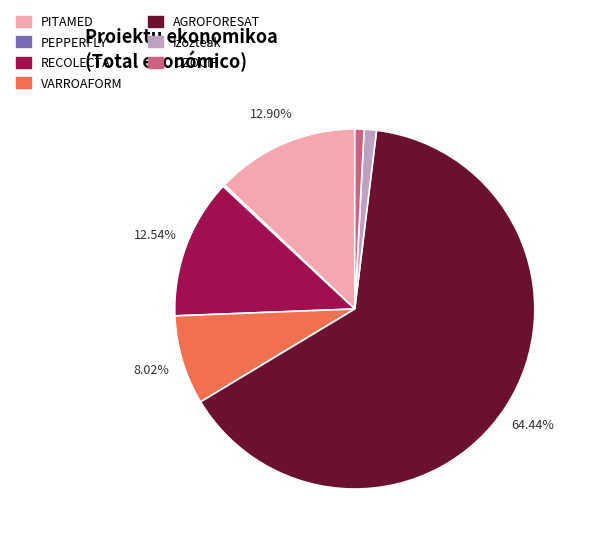

Which category has the biggest portion of the pie?

AGROFORESAT